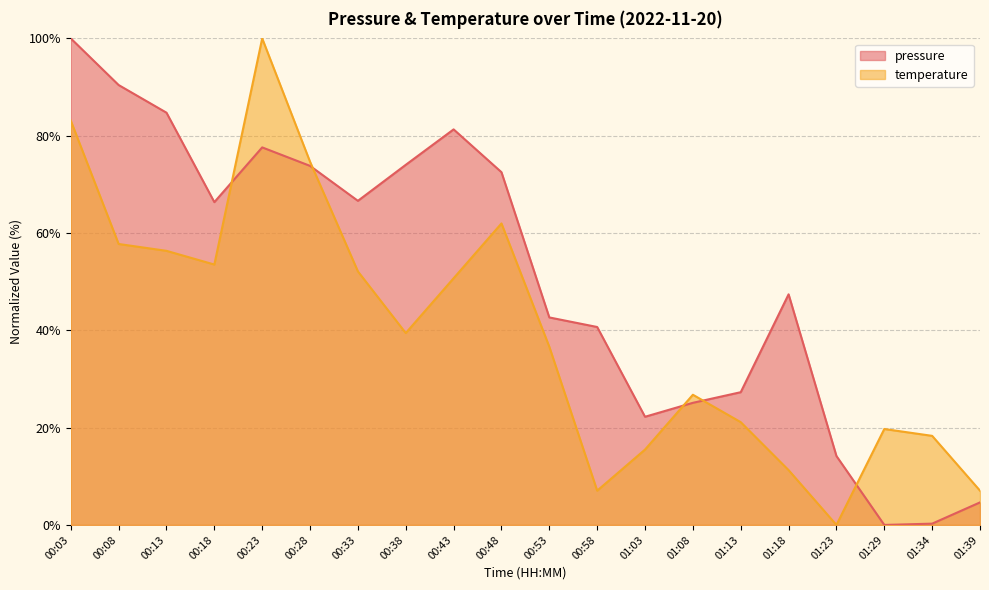

At 01:39, list the series in order from largest to smallest.

temperature, pressure